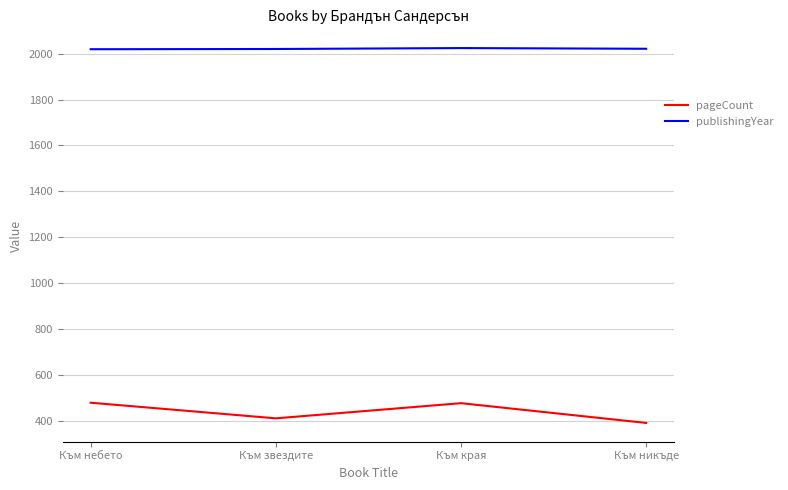

What is the total value across all series at Към звездите?

2432